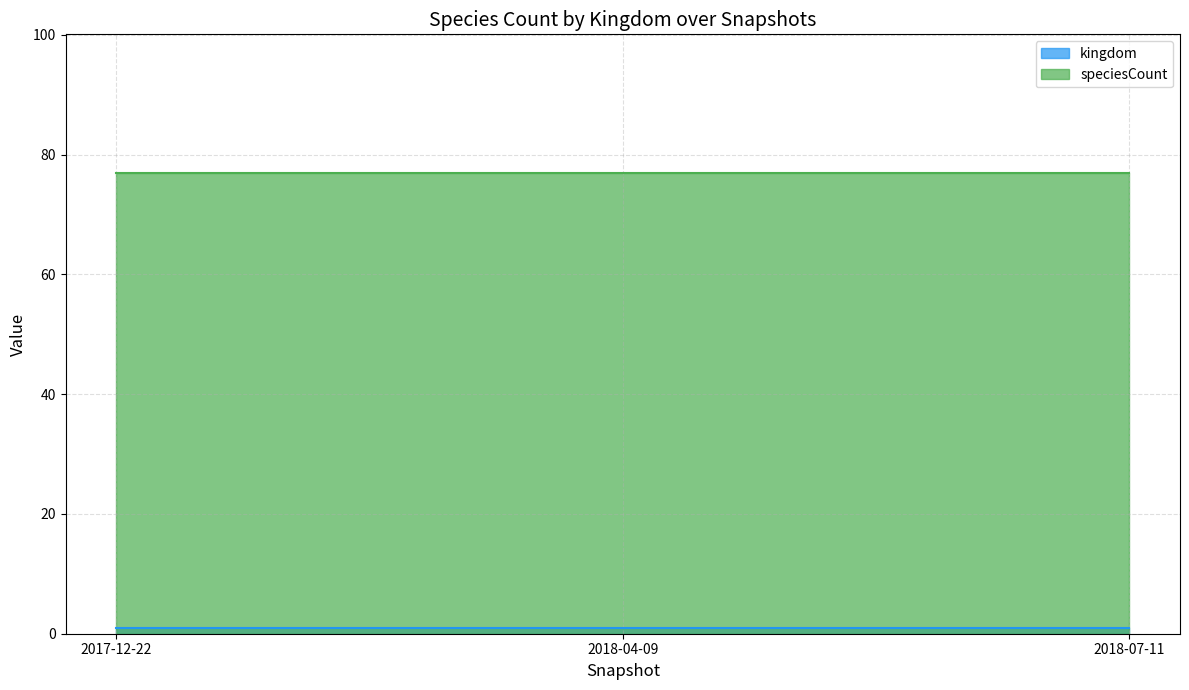

What is the sum of the speciesCount values at 2018-07-11 and 2018-04-09?

154